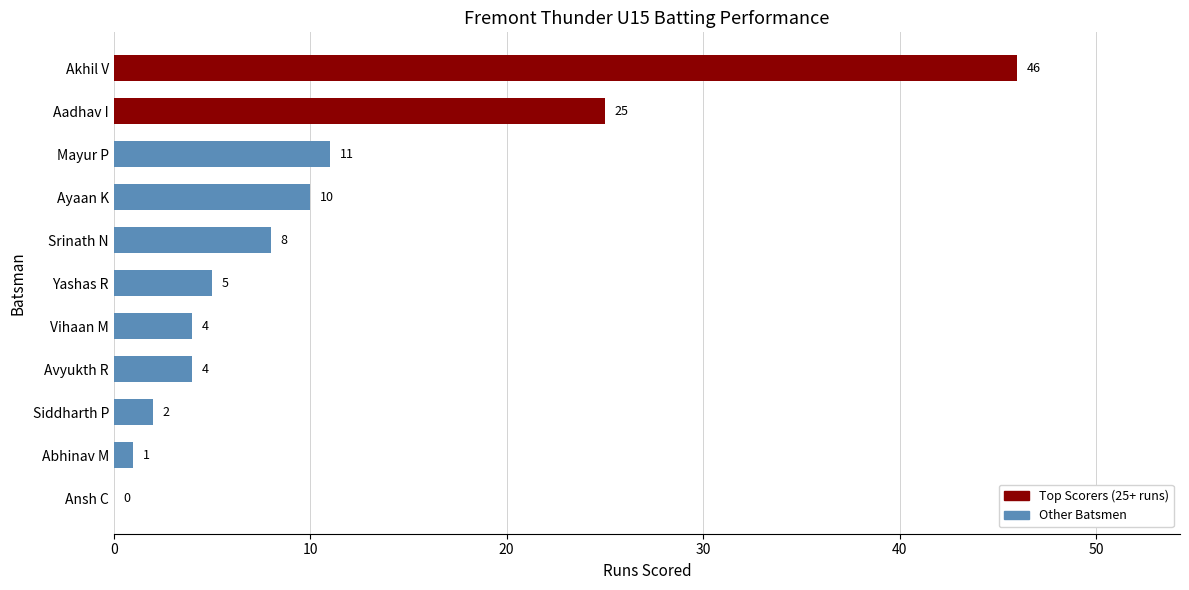

True or false: the data shows 11 at Mayur P.

True